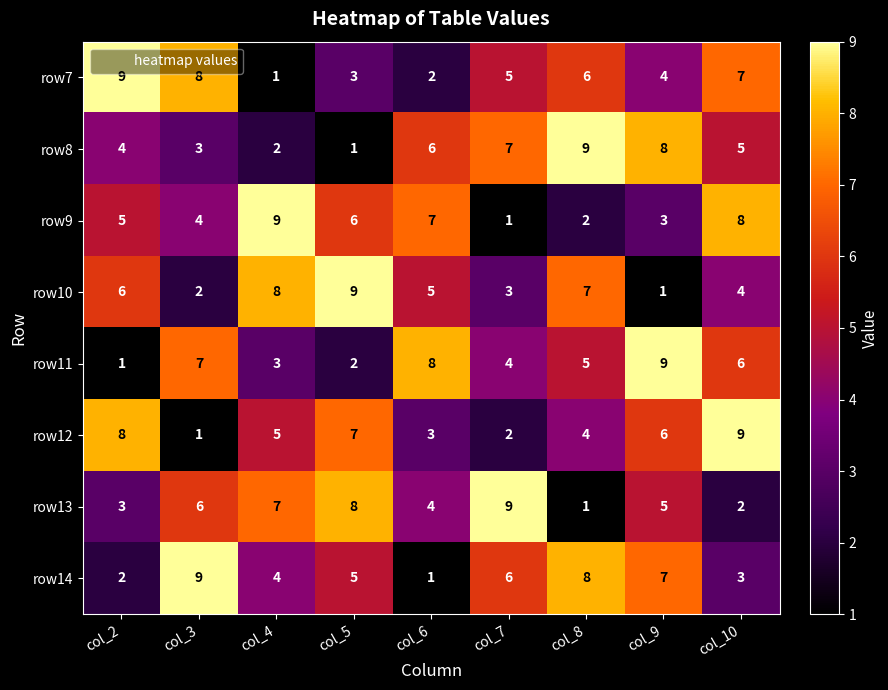

At col_5, list the series in order from smallest to largest.

row8, row11, row7, row14, row9, row12, row13, row10